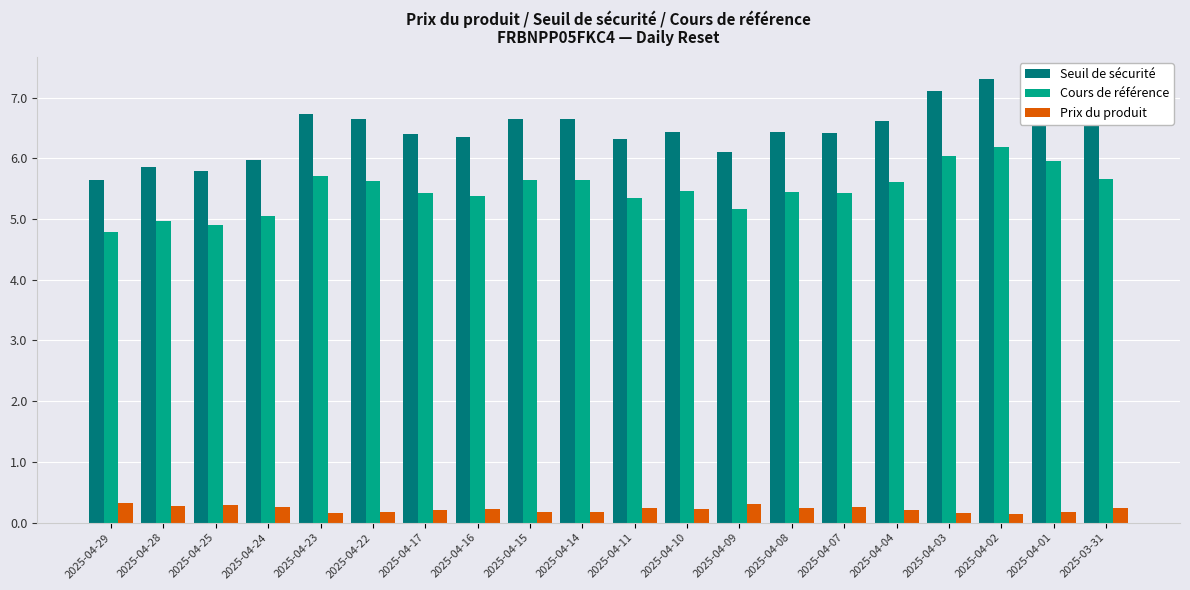

What is the difference between the highest and lowest values at 2025-04-11?

6.1